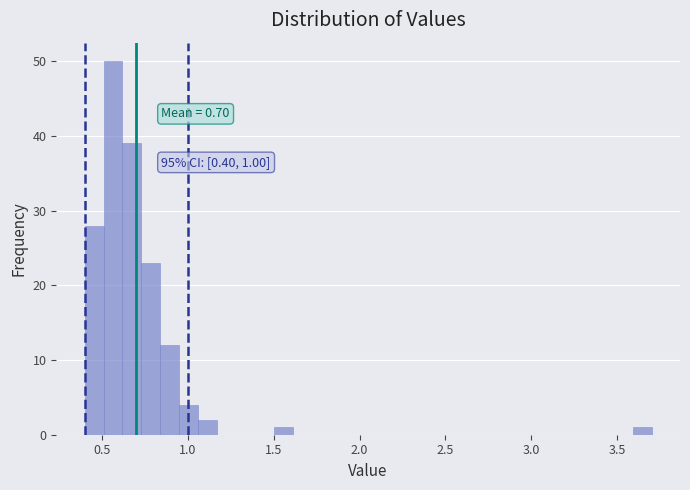

Read against the x-axis, roughly where is the centre of the tallest bar?

0.55